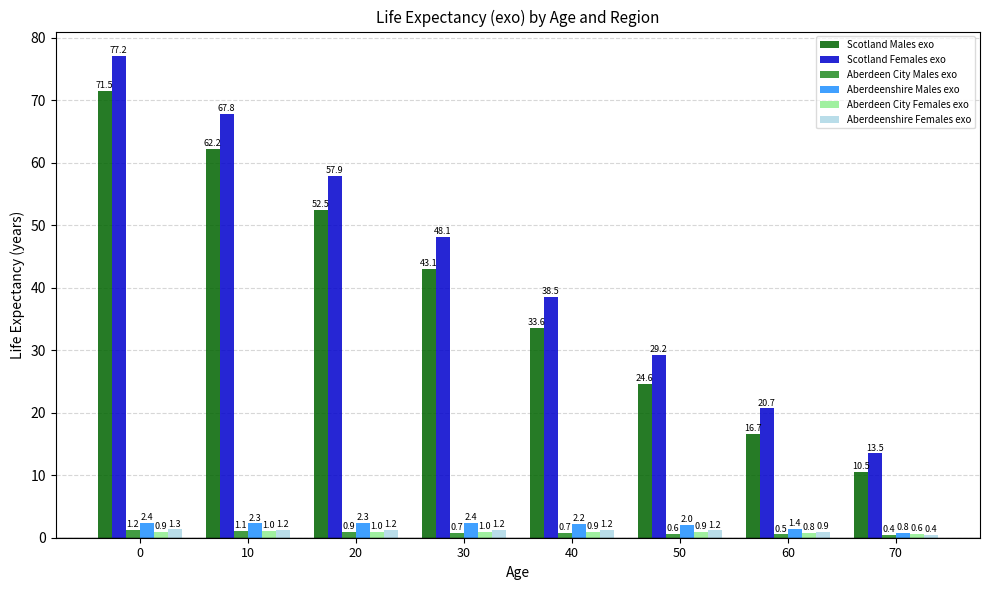

What is the value of the Aberdeenshire Males exo bar at the 8th from the left?

0.8